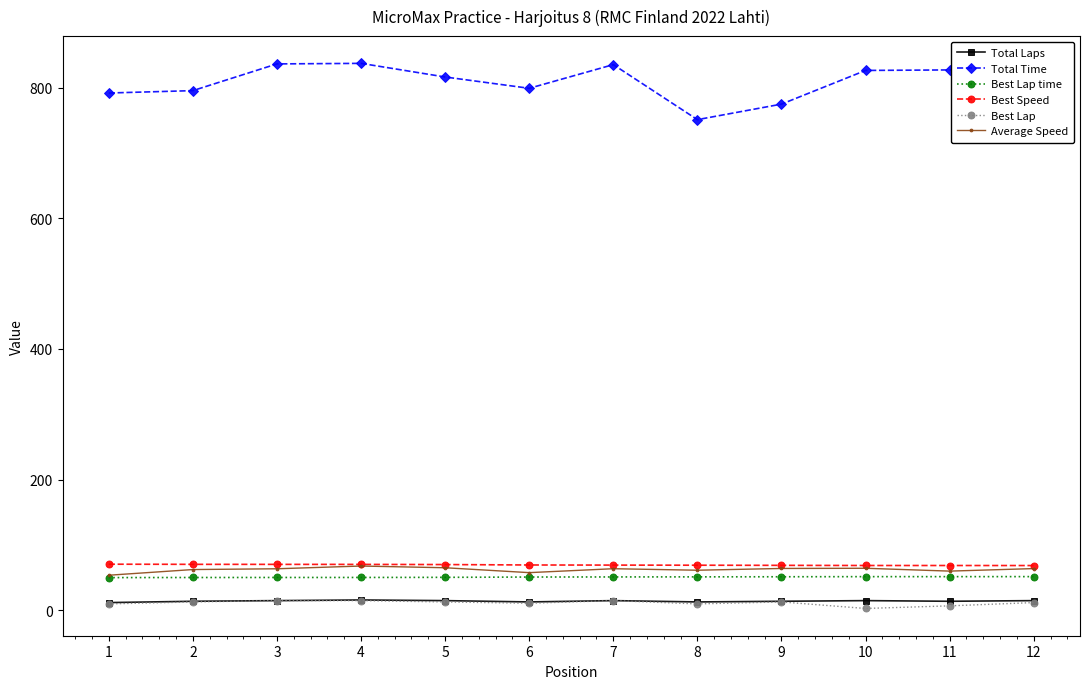

What is the approximate value of Total Time at 12?

832.5